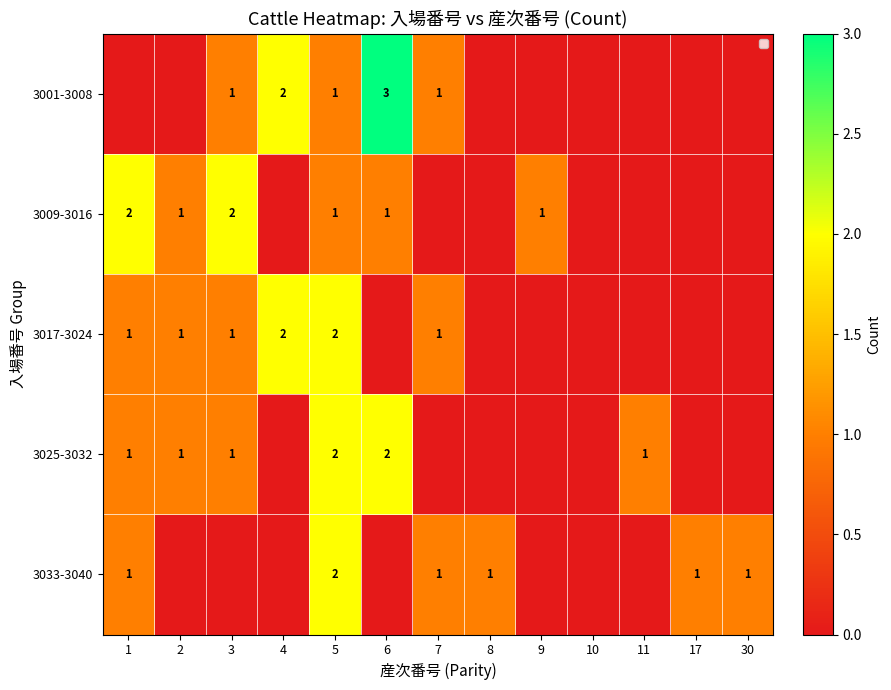

Is the value of 3025-3032 at 6 greater than the value of 3001-3008 at 6?

No